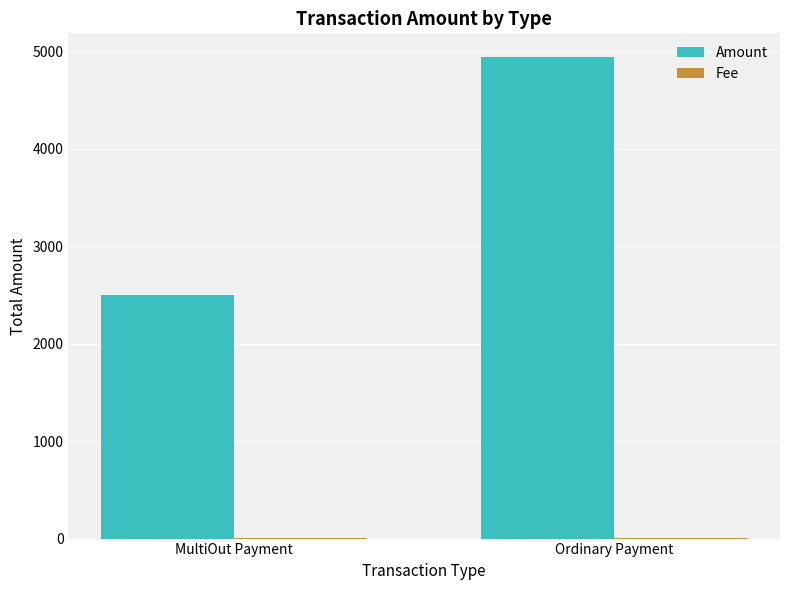

Between MultiOut Payment and Ordinary Payment, which series saw the biggest shift?

Amount